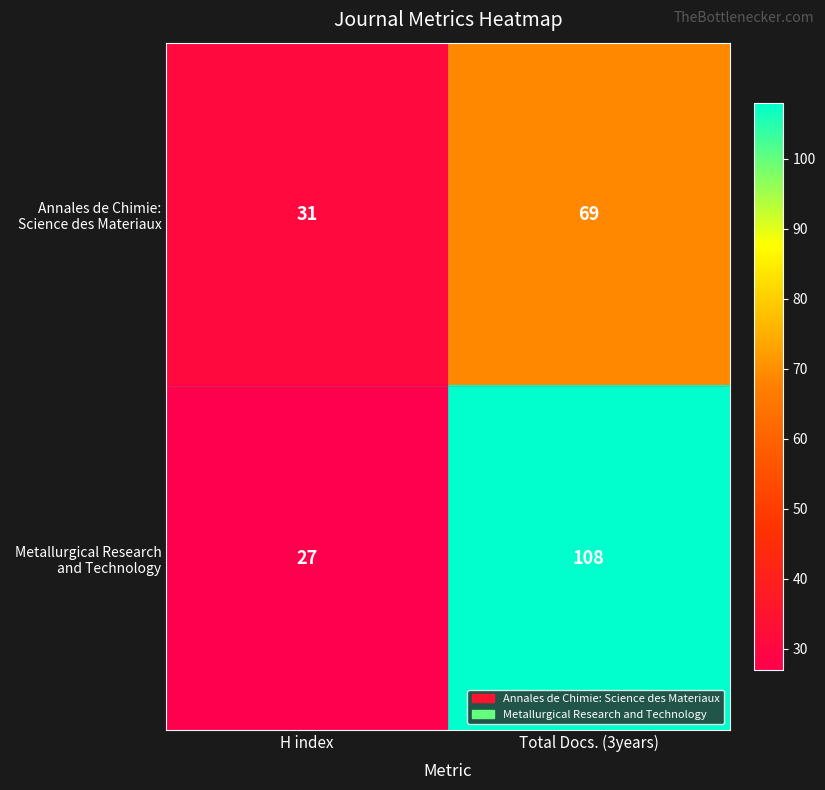

Reading left to right, extract all data points from this chart.

Annales de Chimie: Science des Materiaux: H index=31	Total Docs. (3years)=69
Metallurgical Research and Technology: H index=27	Total Docs. (3years)=108